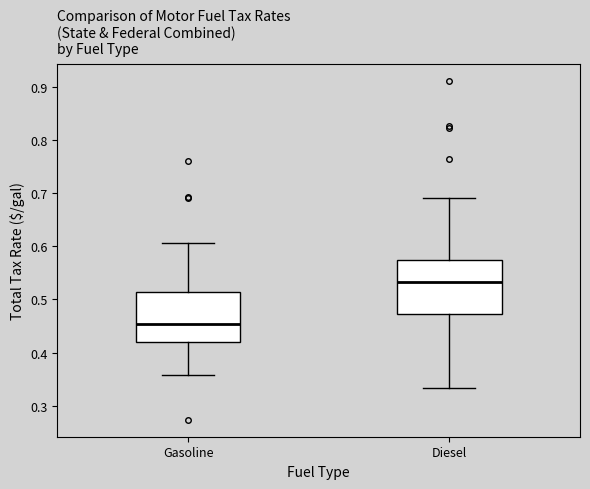

Reading left to right, transcribe this box plot: for each box, give where its median line is, the range the box spans, and where its two whiskers end, as read against the y-axis. The values are not printed on the chart, so give them approximately, as read against the axis.

Gasoline: median 0.45, box 0.42 to 0.51, whiskers 0.36 to 0.61
Diesel: median 0.53, box 0.47 to 0.57, whiskers 0.33 to 0.69